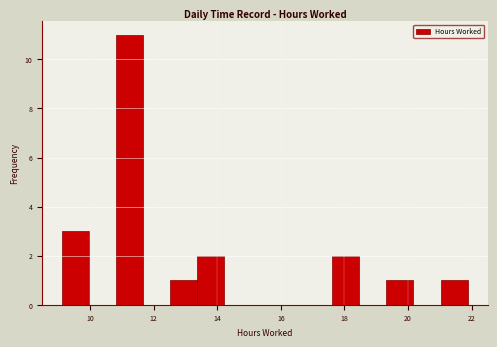

Over which range of the x-axis is the bar tallest?

10.8 to 11.6